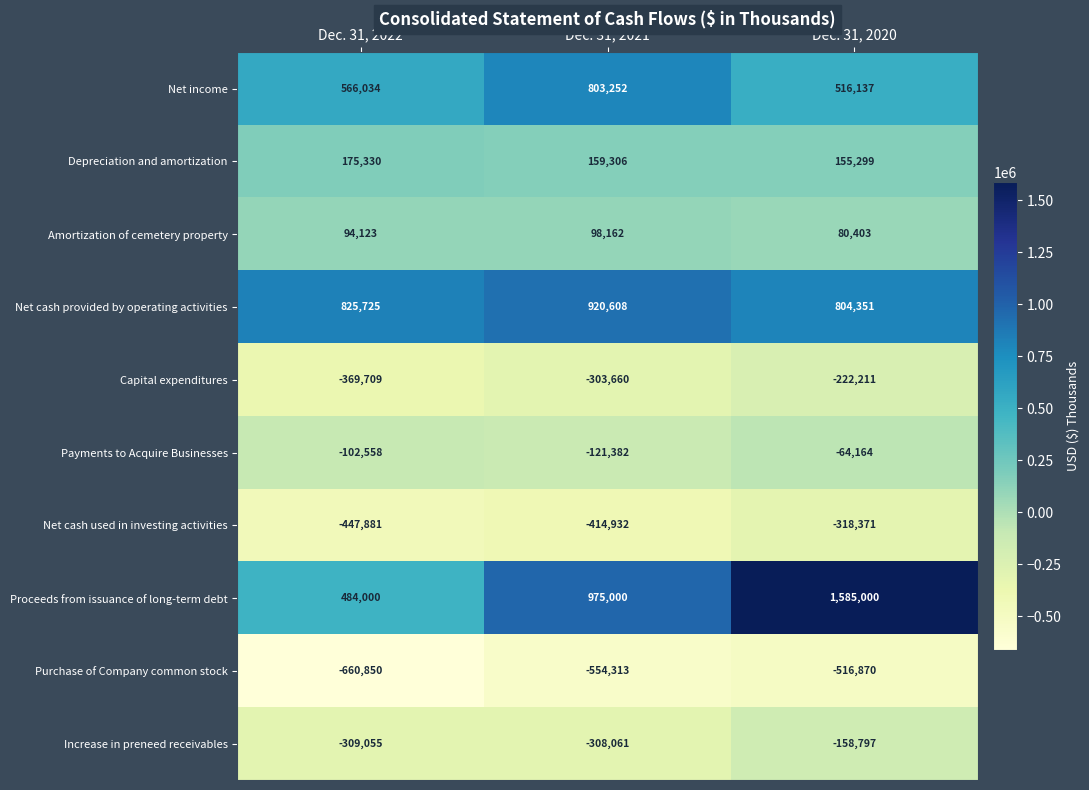

Reading left to right, list all the values displayed in this chart.

Net income: 566034	803252	516137
Depreciation and amortization: 175330	159306	155299
Amortization of cemetery property: 94123	98162	80403
Net cash provided by operating activities: 825725	920608	804351
Capital expenditures: -369709	-303660	-222211
Payments to Acquire Businesses: -102558	-121382	-64164
Net cash used in investing activities: -447881	-414932	-318371
Proceeds from issuance of long-term debt: 484000	975000	1585000
Purchase of Company common stock: -660850	-554313	-516870
Increase in preneed receivables: -309055	-308061	-158797